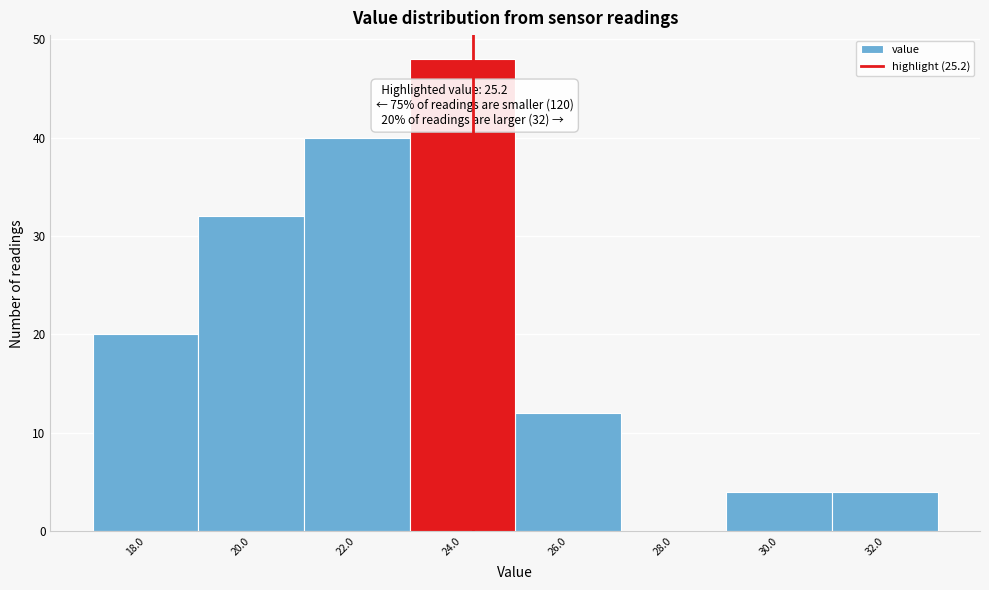

Reading left to right, list all the values displayed in this chart.

18.0=20	20.0=32	22.0=40	24.0=48	26.0=12	28.0=0	30.0=4	32.0=4